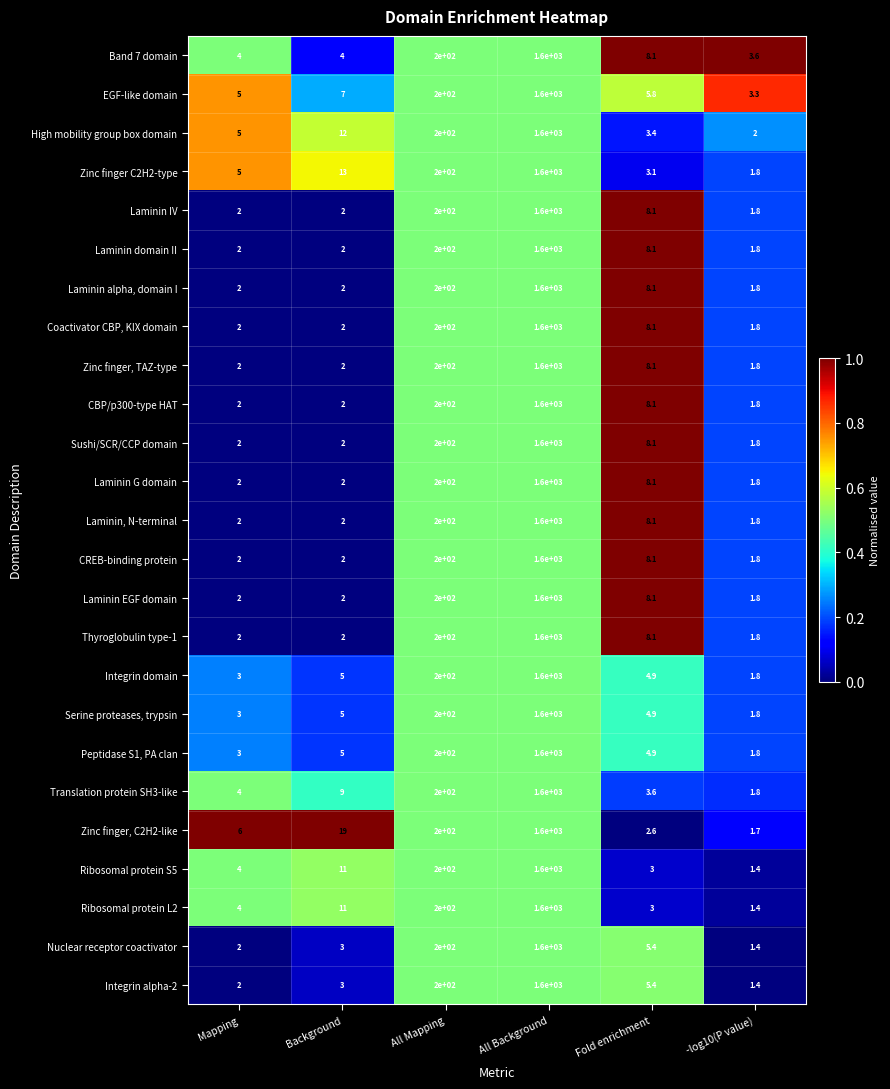

At which label does Integrin alpha-2 first exceed 5?

All Mapping